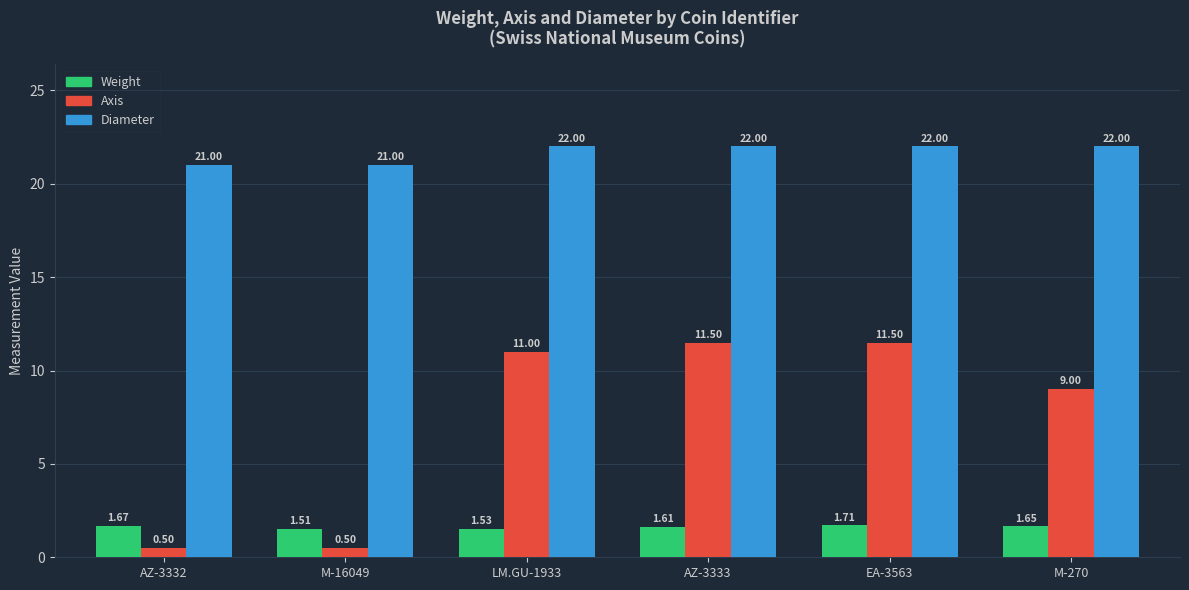

Is it true that Weight equals 2.9 at AZ-3332?

False